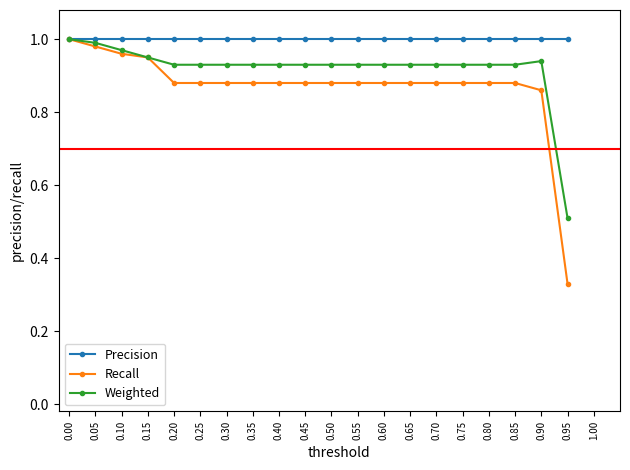

Rank the series by their average value, from lowest to highest.

Recall, Weighted, Precision